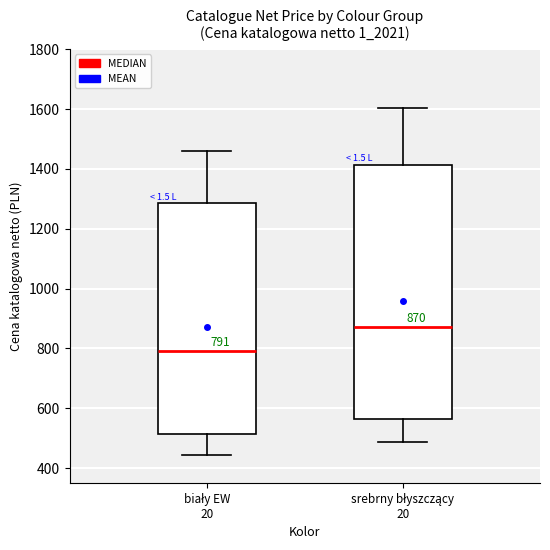

Which box's median line is the highest?

srebrny błyszczący 20